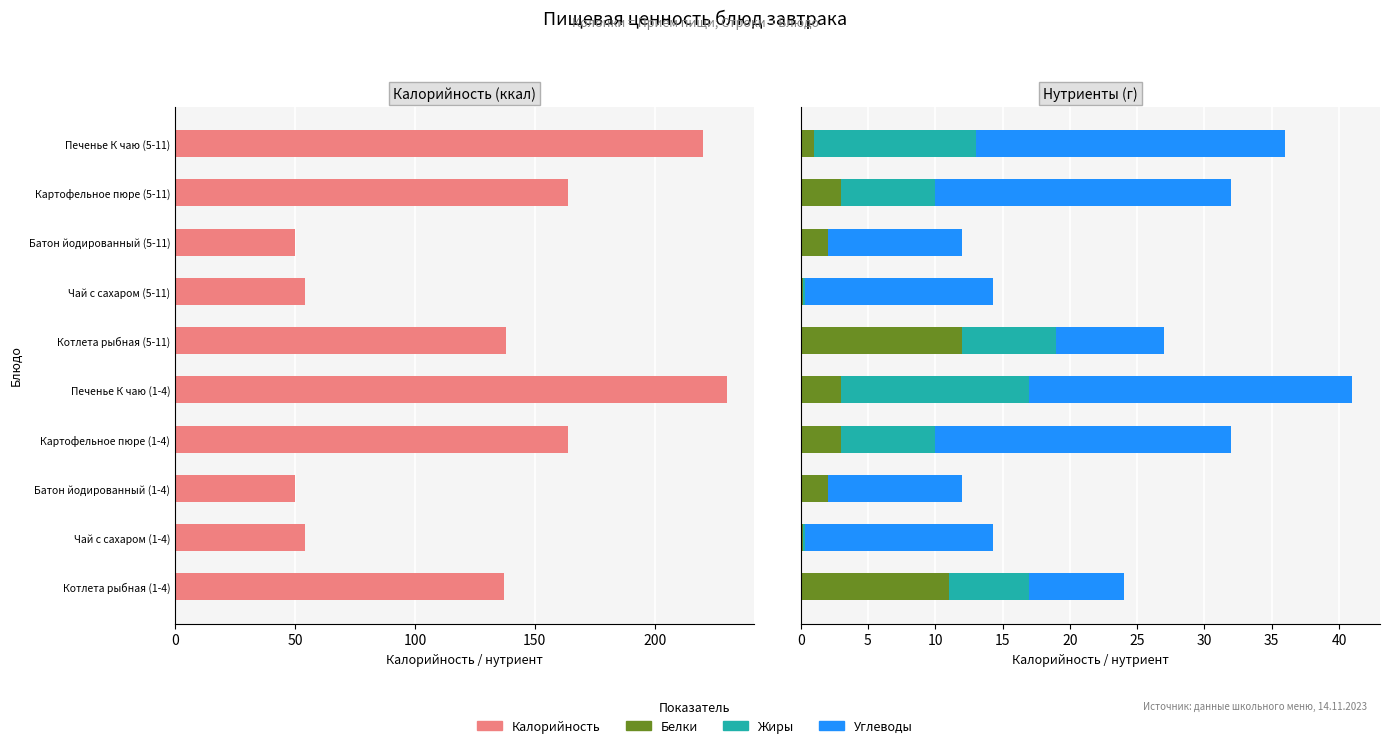

Is it true that Жиры equals 0.0 at Батон йодированный (5-11)?

True